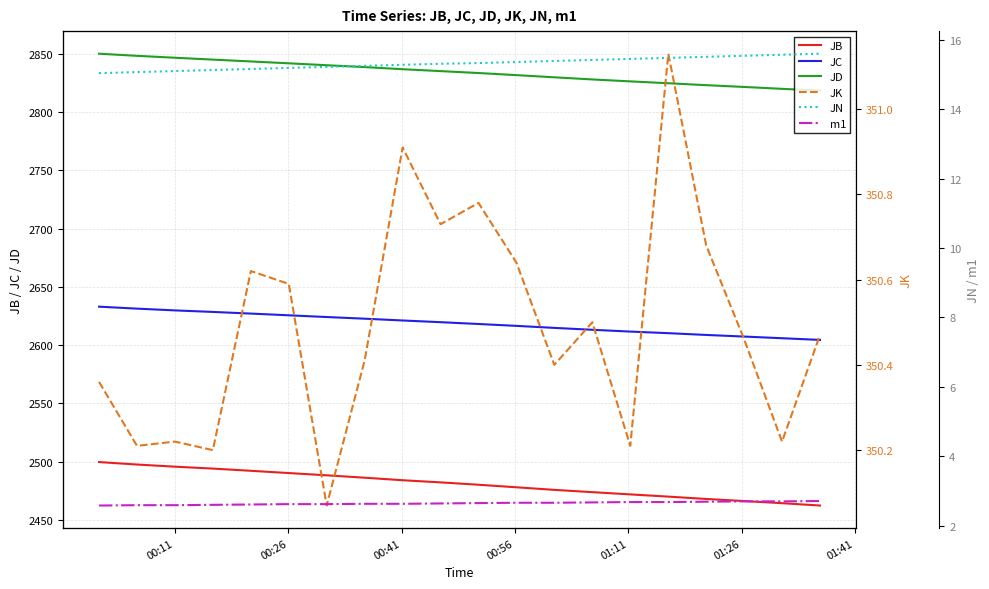

True or false: JC and JD cross at least once.

False